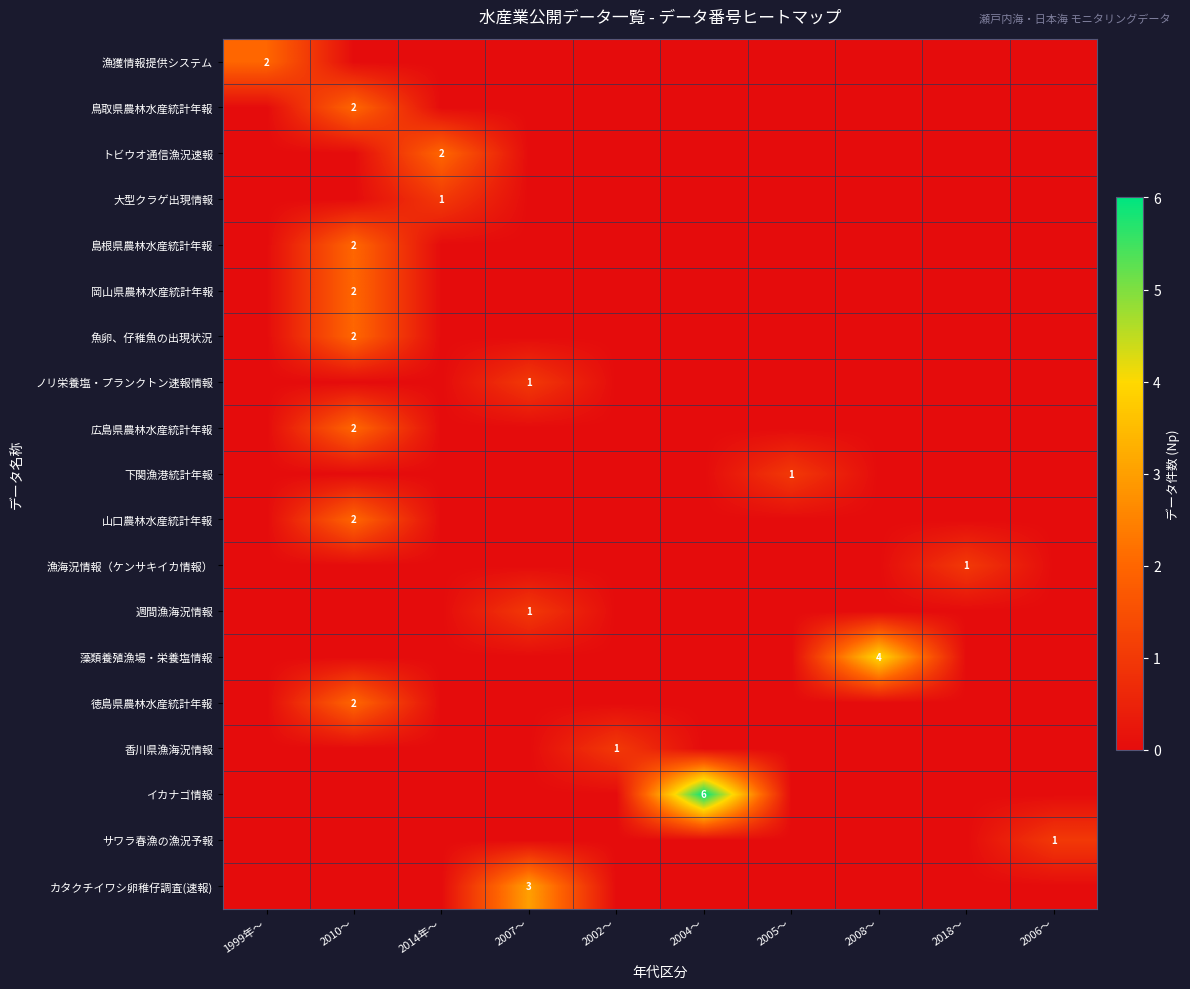

How many data points does each series have?

10